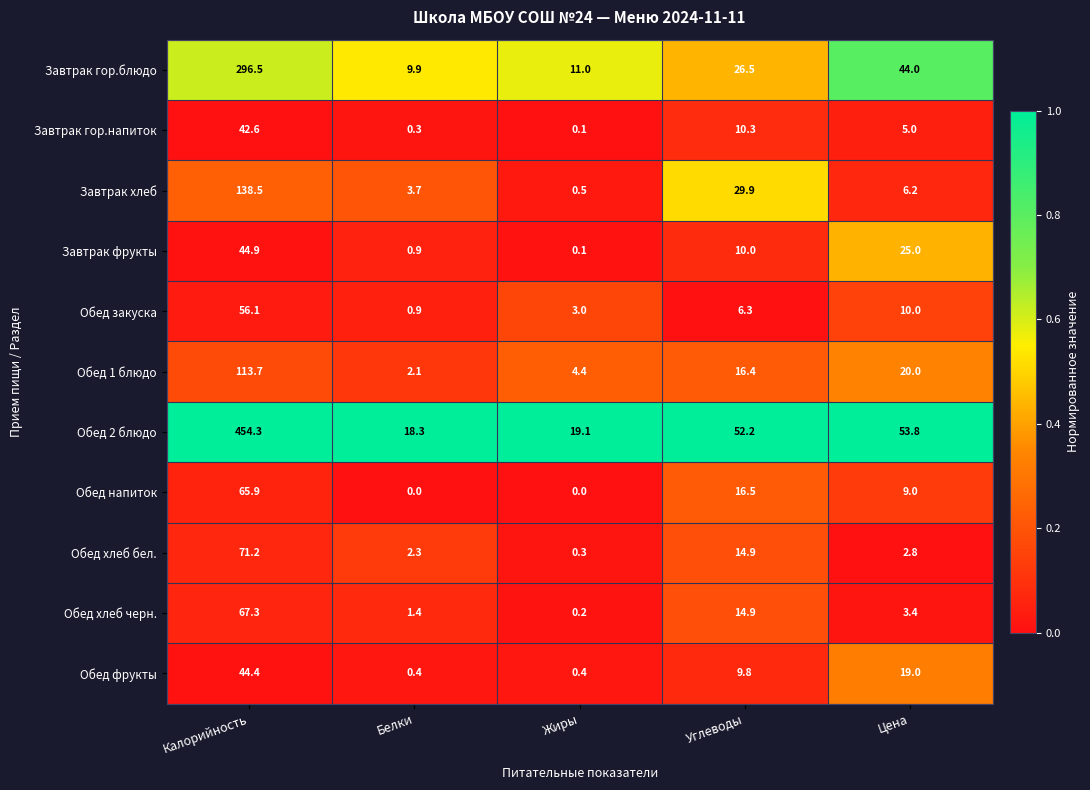

The value of Завтрак хлеб at Углеводы is 19.8. True or false?

False